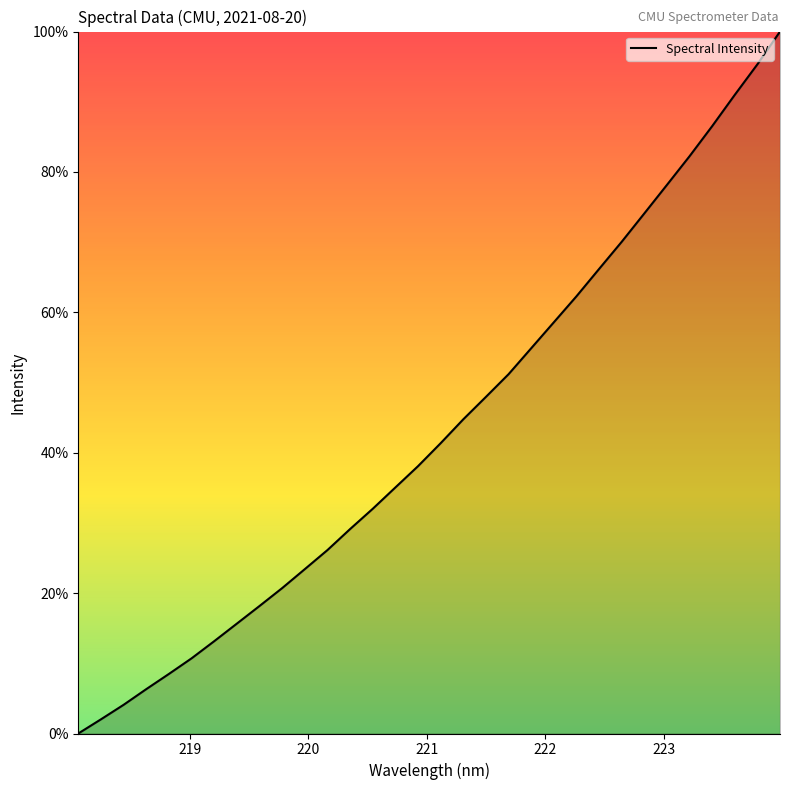

How many values are below 41?

16